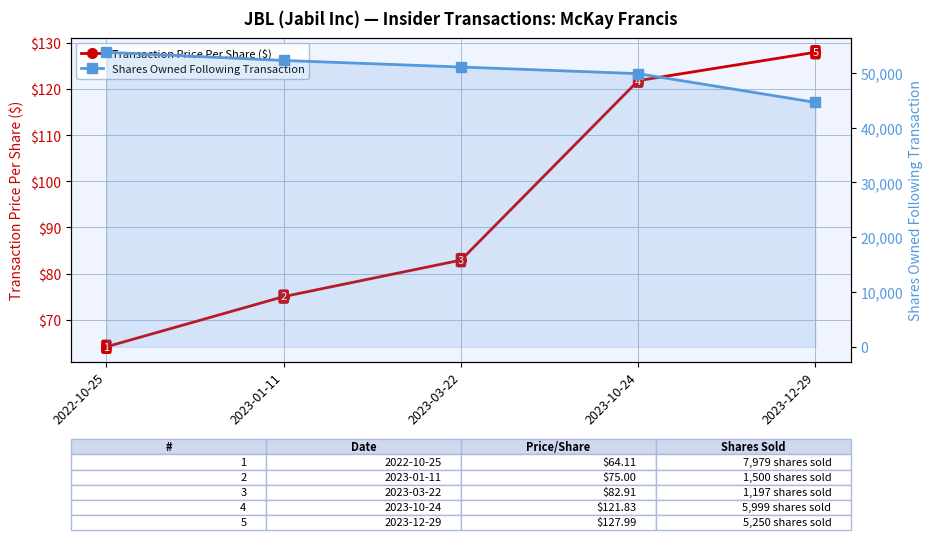

What is the lowest value of the Shares Owned Following Transaction series?

44624.0